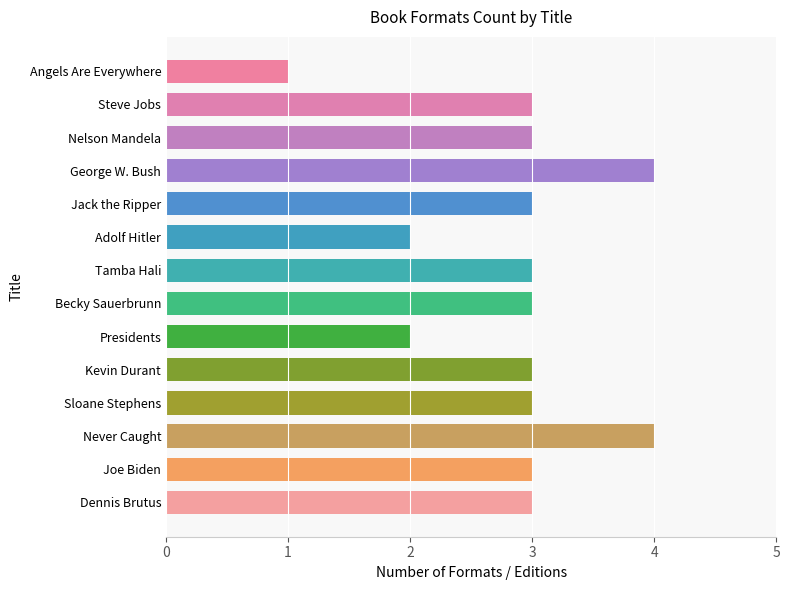

How many data points does each series have?

14